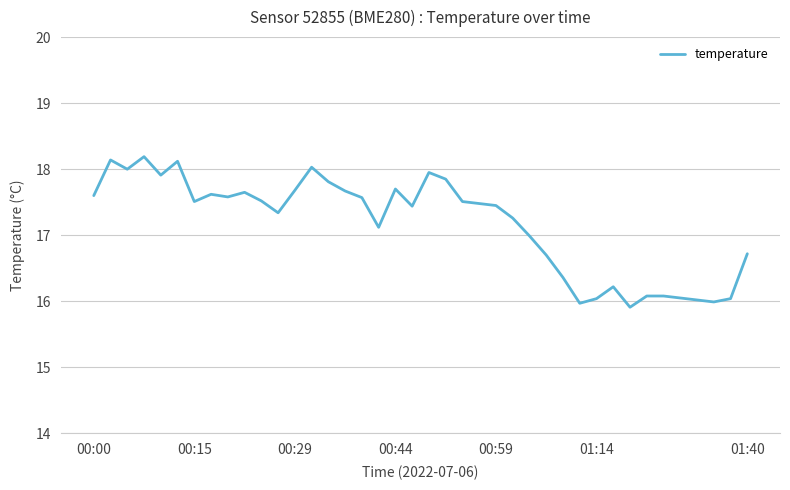

What is the difference between the maximum and minimum values?

2.3